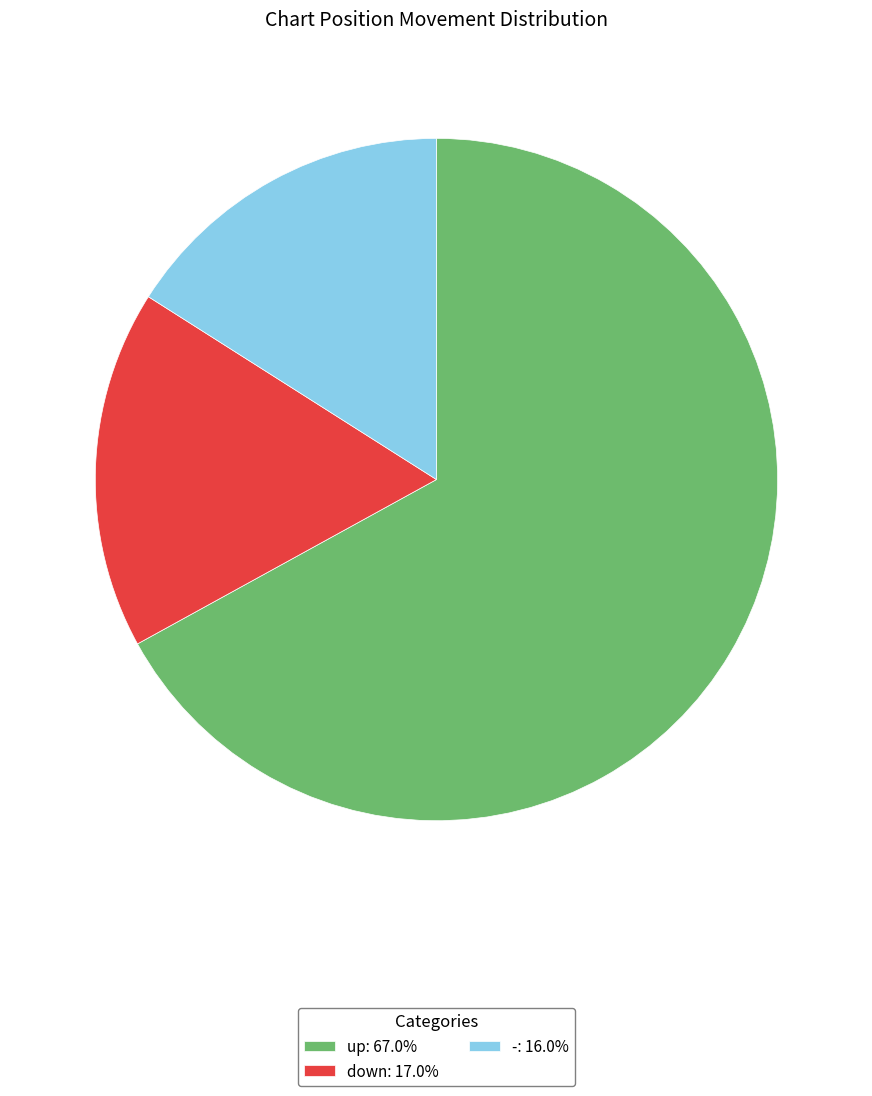

Is the sum of -: 16.0% and down: 17.0% greater than half?

No